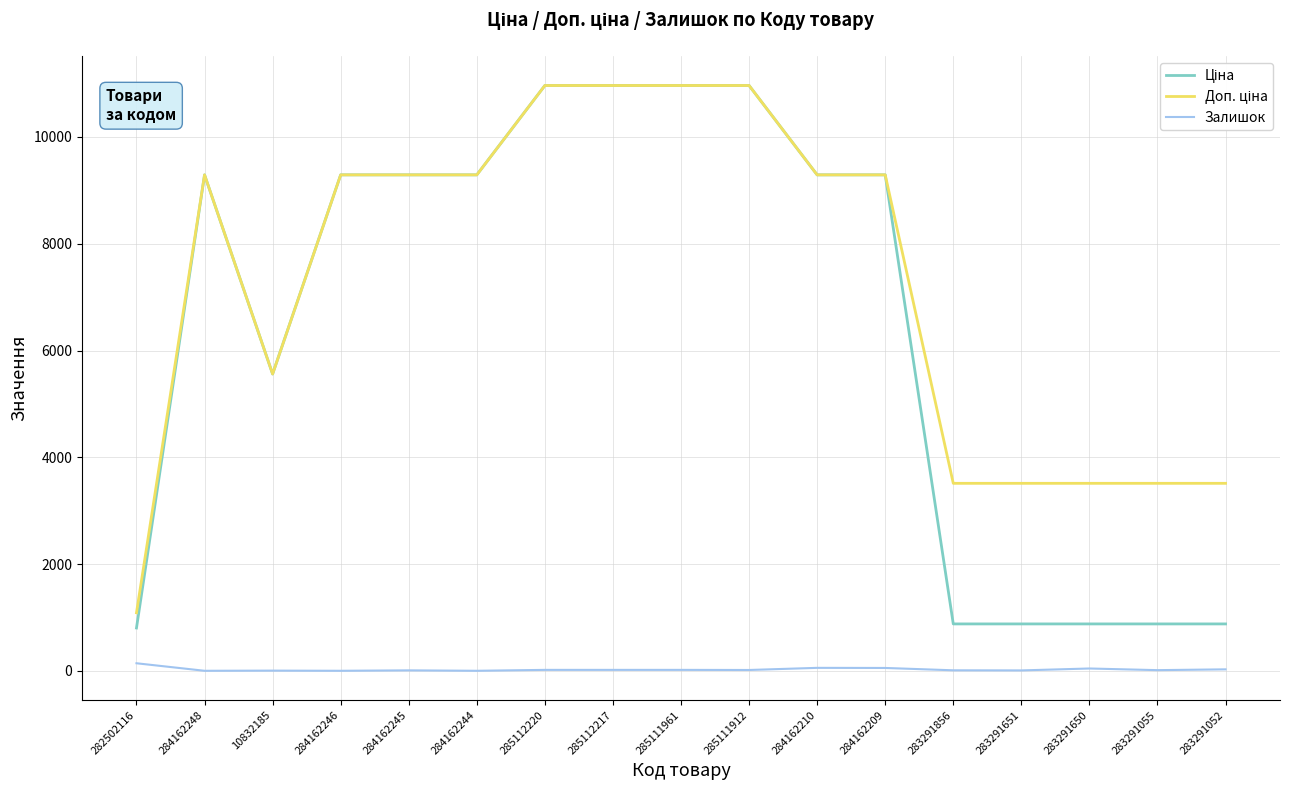

What is the maximum value shown in the chart?

10964.4